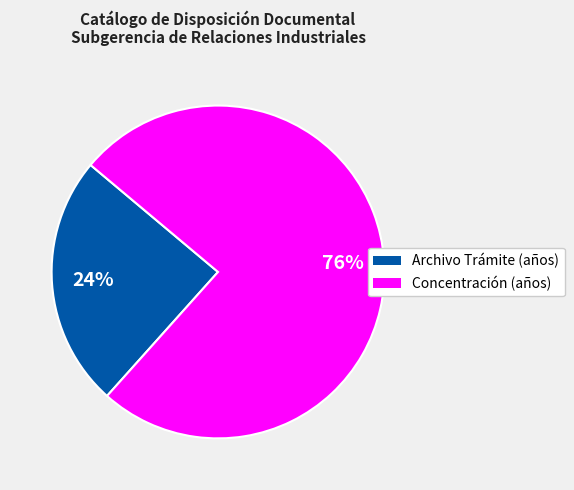

Does any single category account for the majority?

Yes